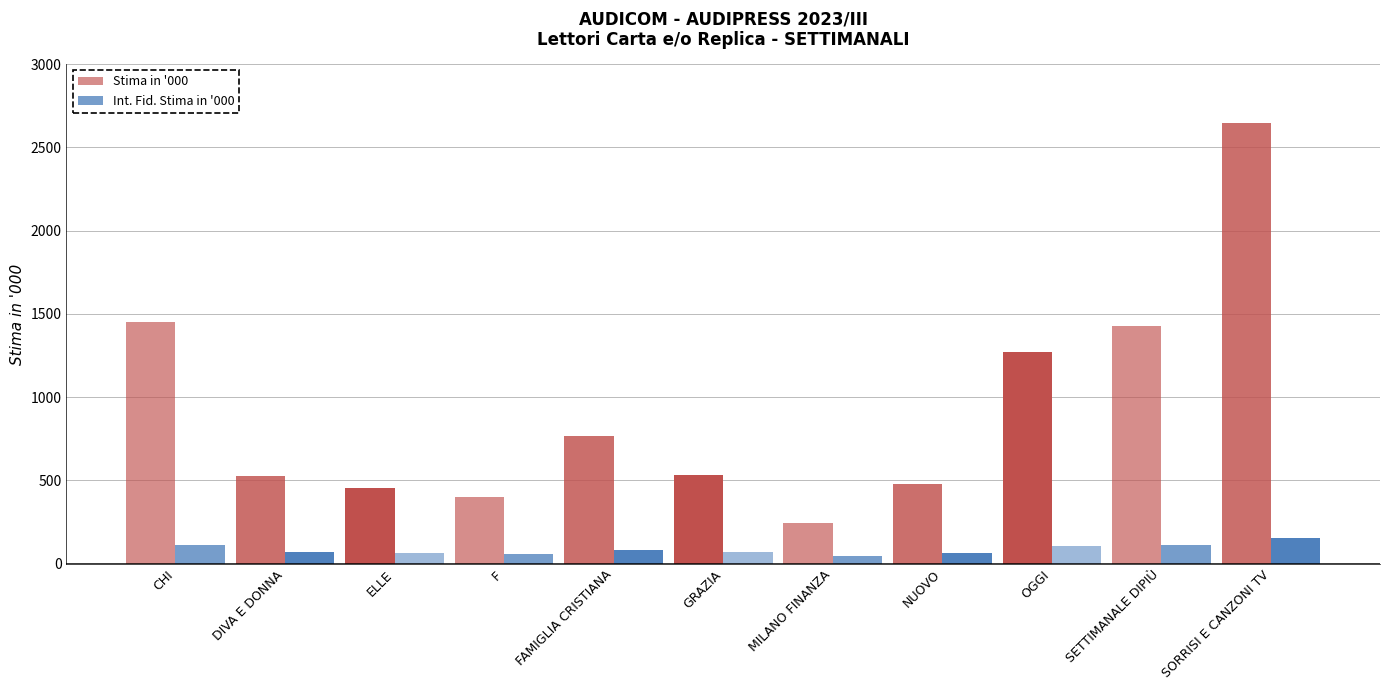

Is it true that Int. Fid. Stima in '000 equals 65 at NUOVO?

True